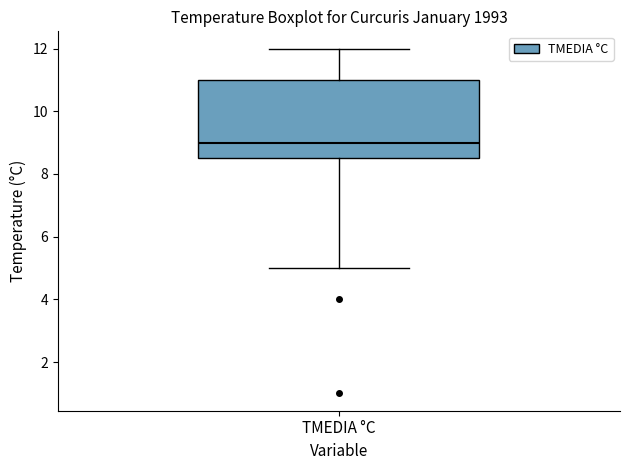

Where is the lower edge of the box for TMEDIA °C on the y-axis? The values are not printed on the chart, so give them approximately, as read against the axis.

8.6